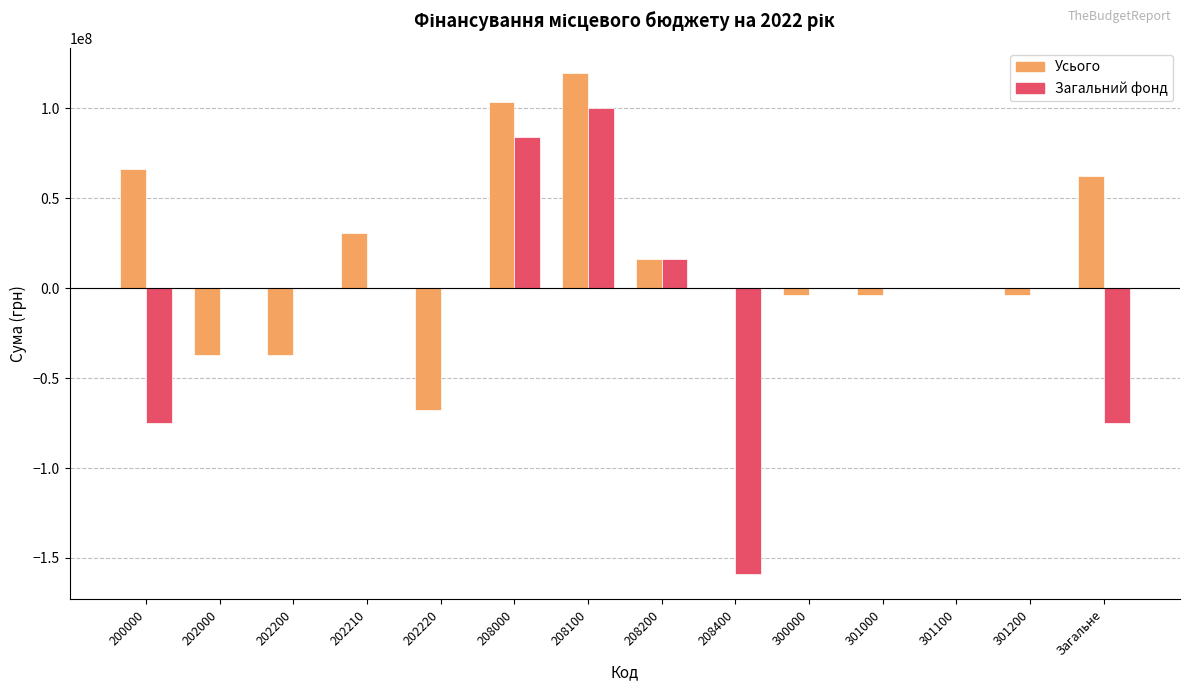

What is the average value of the Загальний фонд series?

-7744193